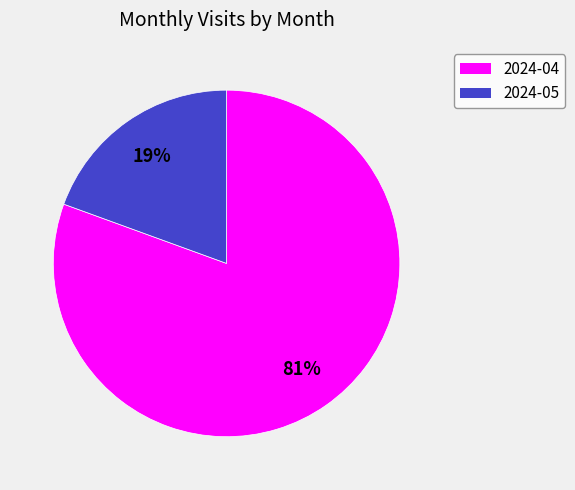

Count the number of slices in the pie.

2